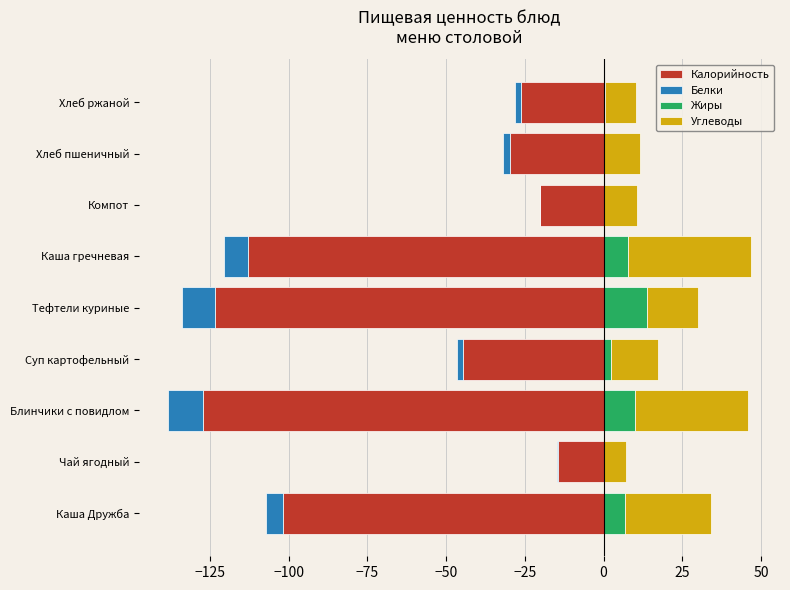

Which series has the largest range (max minus min)?

Калорийность